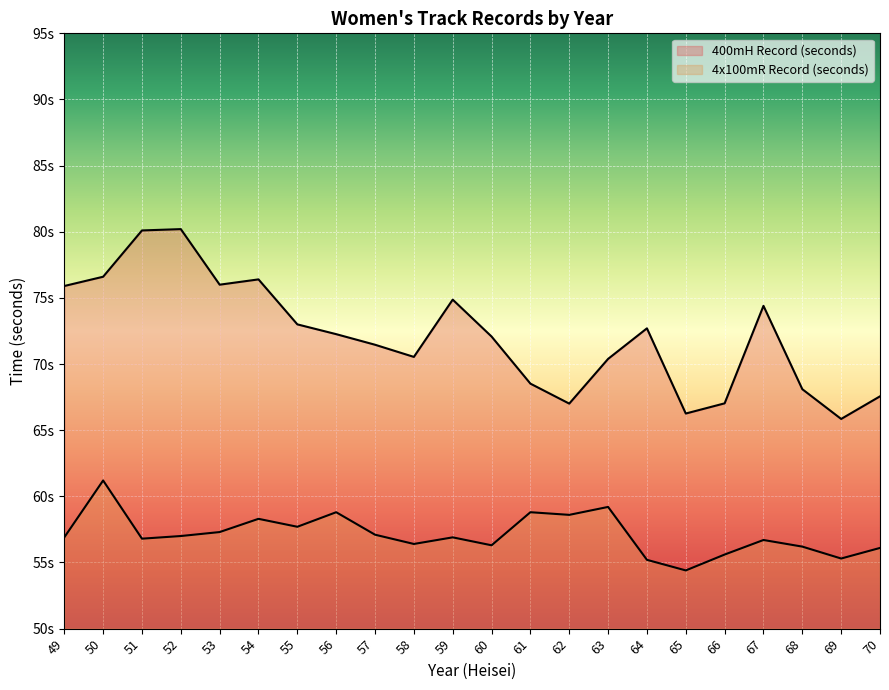

At which label does 4x100mR Record (seconds) first exceed 56?

49